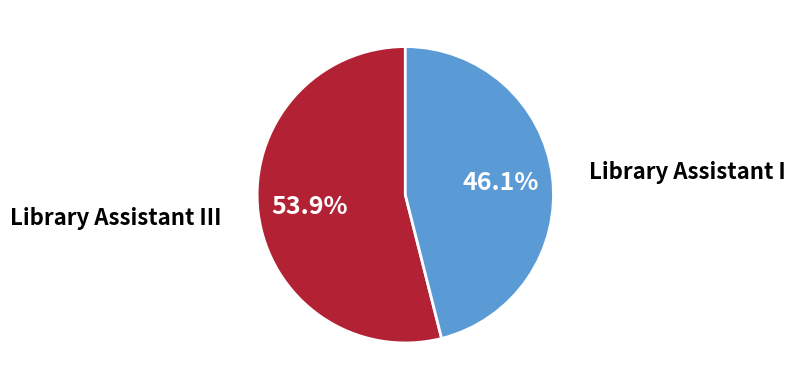

Which category has the biggest portion of the pie?

Library Assistant III